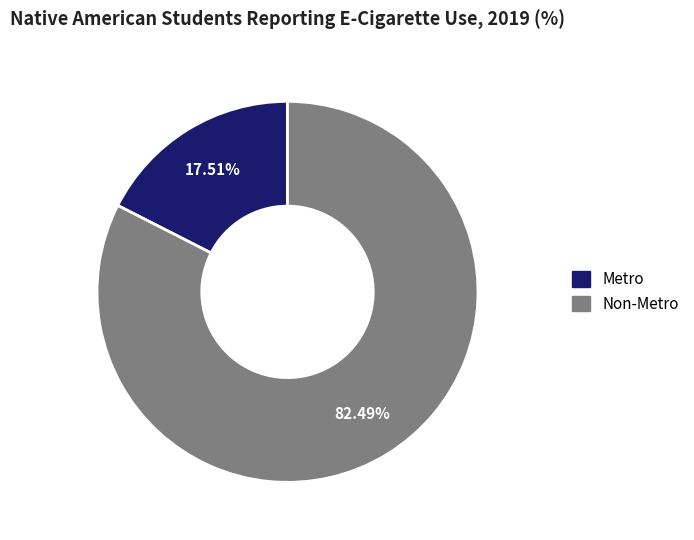

Does any single category account for the majority?

Yes